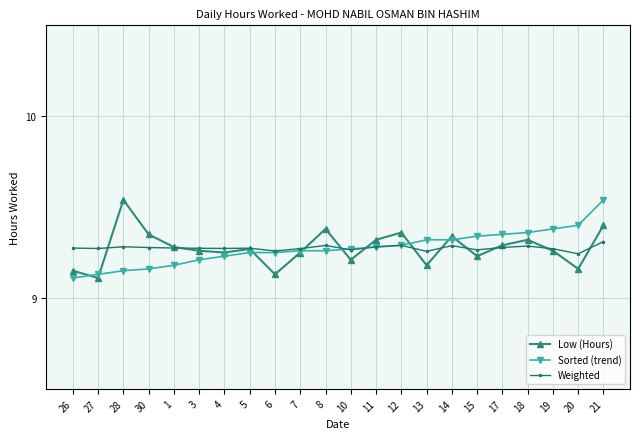

What are all the series names shown in the legend?

Low (Hours), Sorted (trend), Weighted